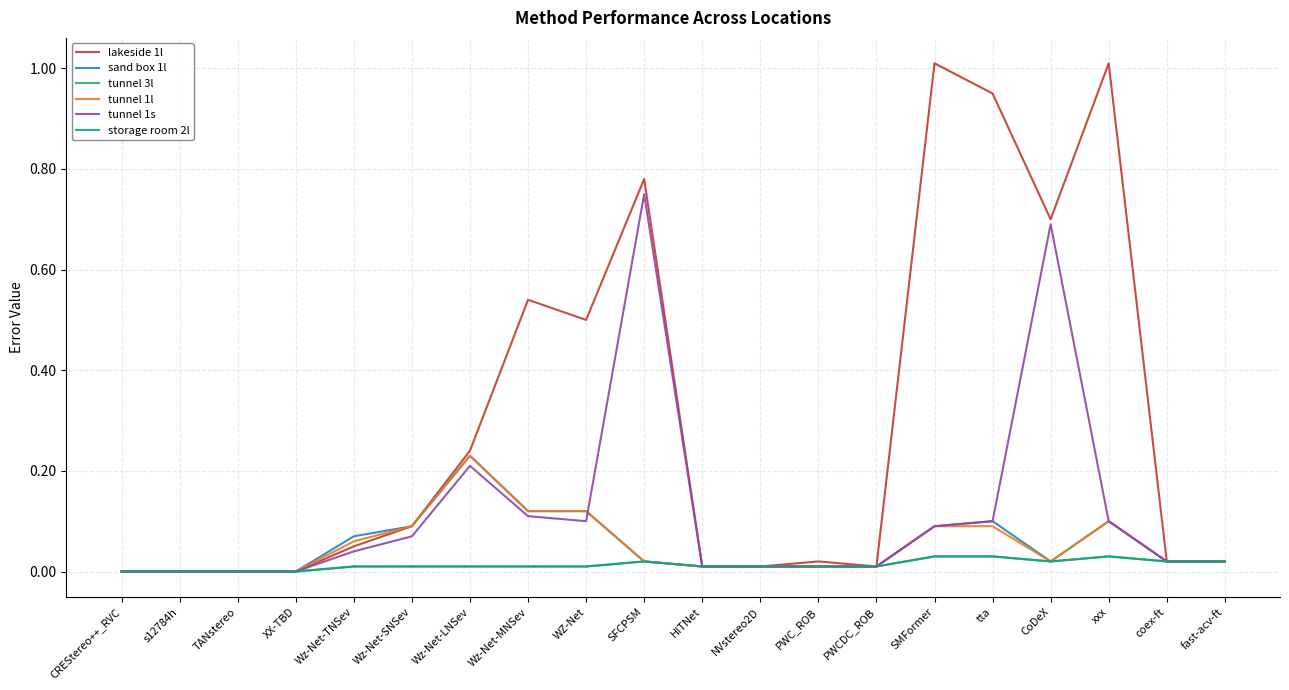

Does the chart display data point markers on the line(s)?

No